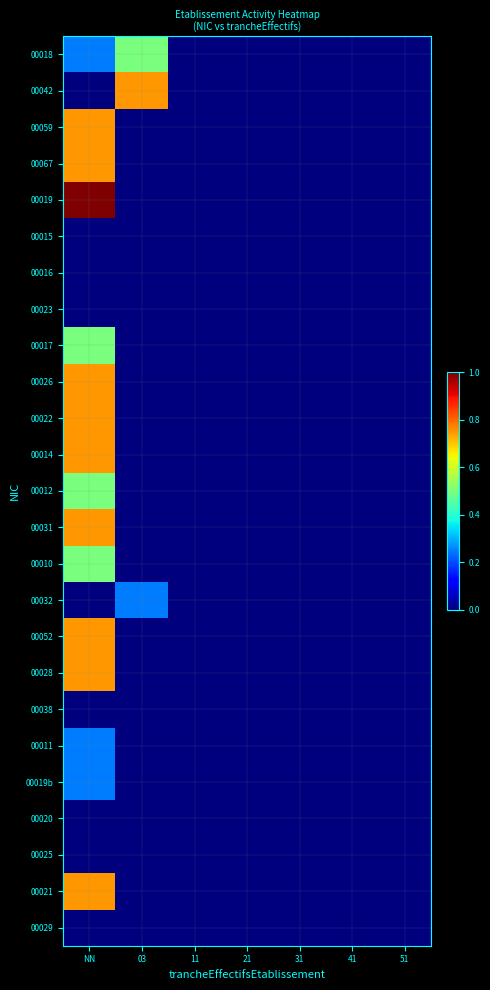

At which category is the sum across all series the highest?

NN